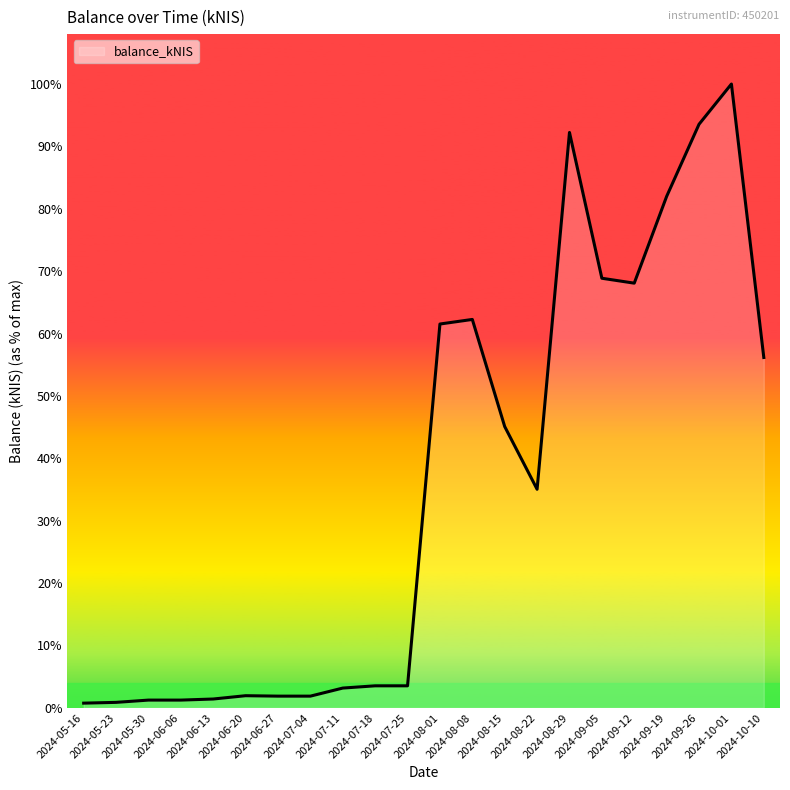

Which has a higher value, 2024-07-11 or 2024-08-01?

2024-08-01